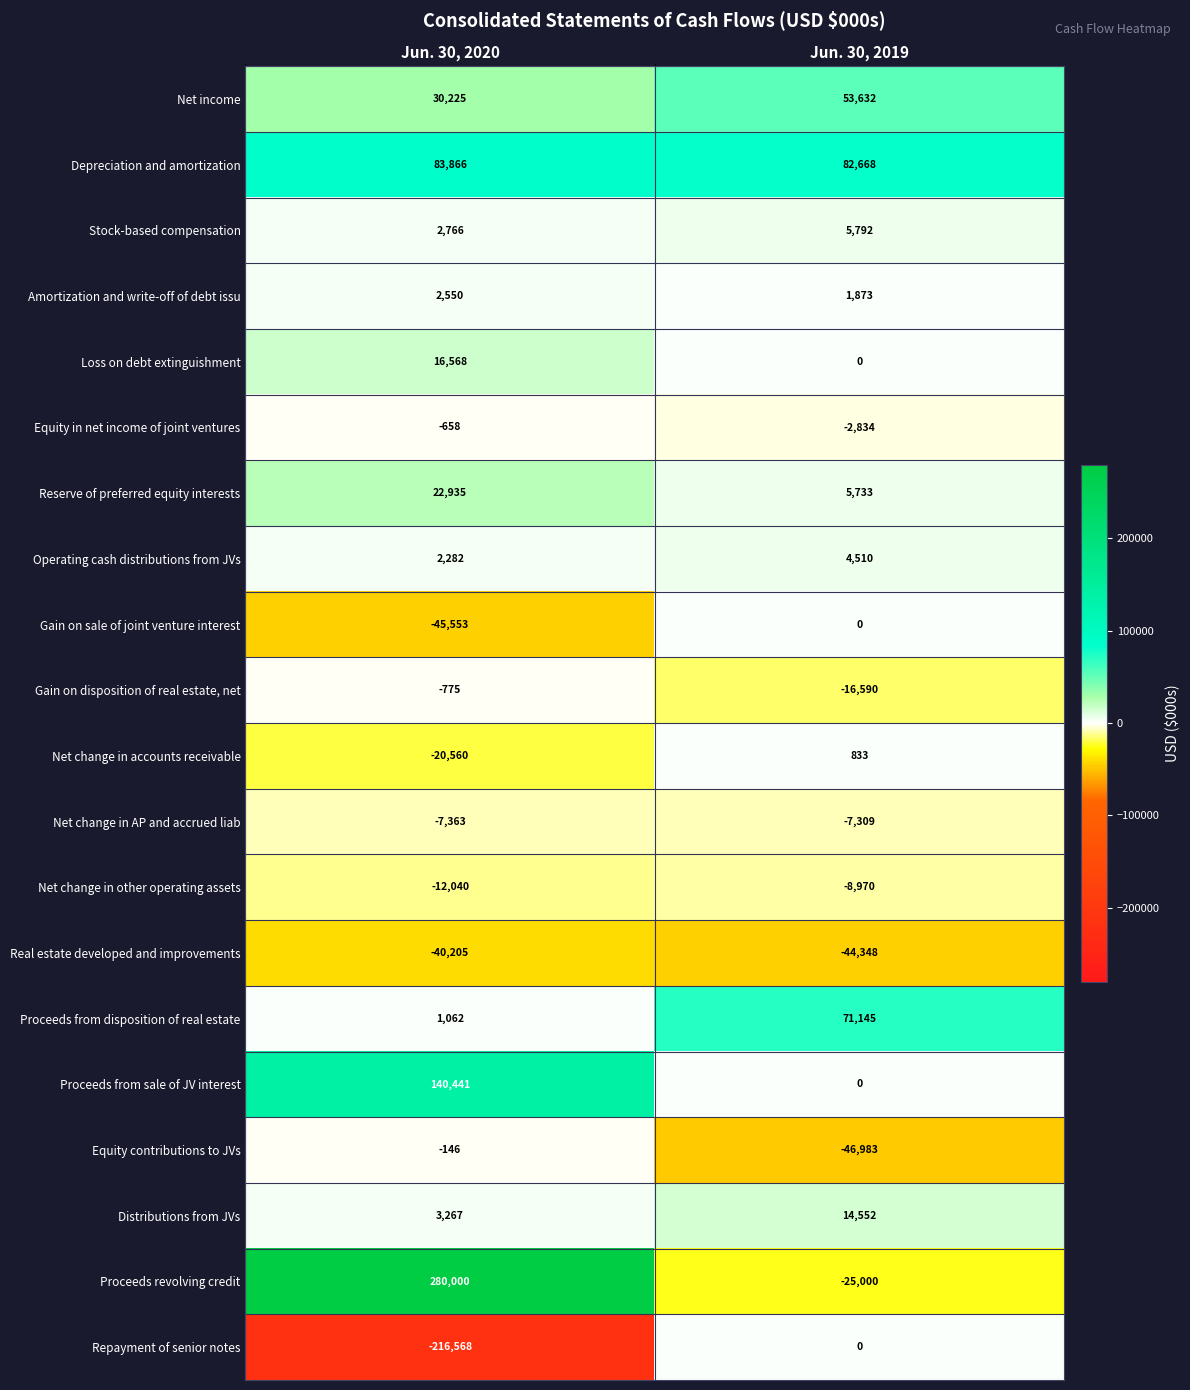

What is the maximum value for Proceeds revolving credit?

280000